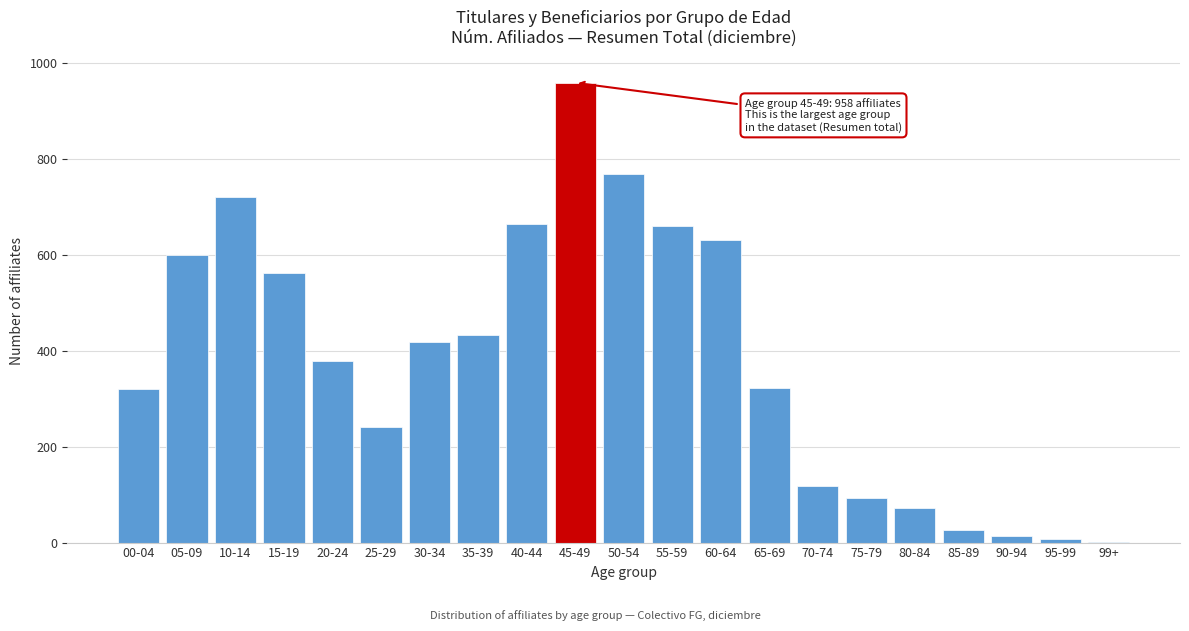

Where is the data nearest to the value 479?

35-39